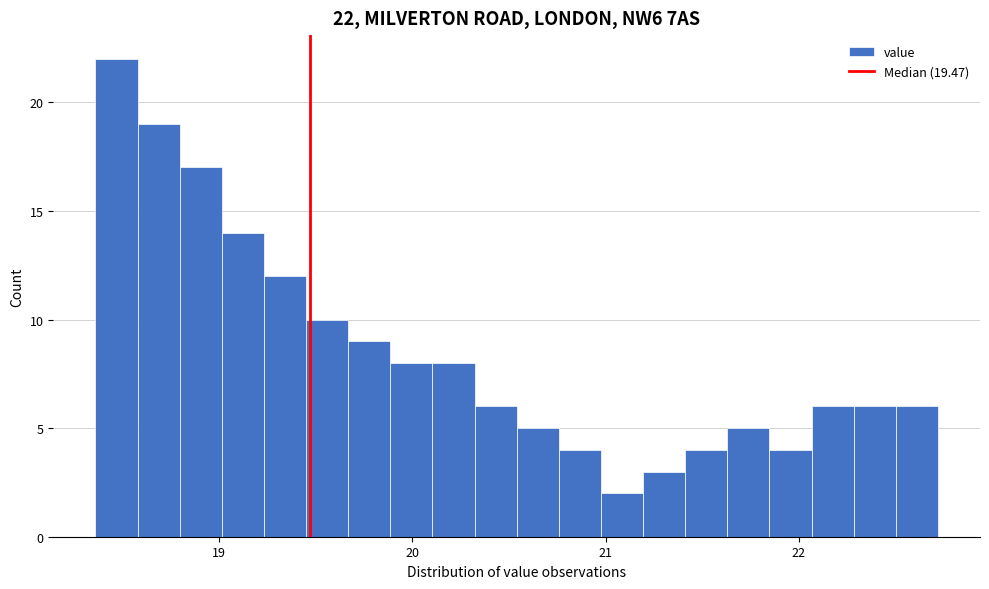

Read against the x-axis, roughly where is the centre of the tallest bar?

18.5